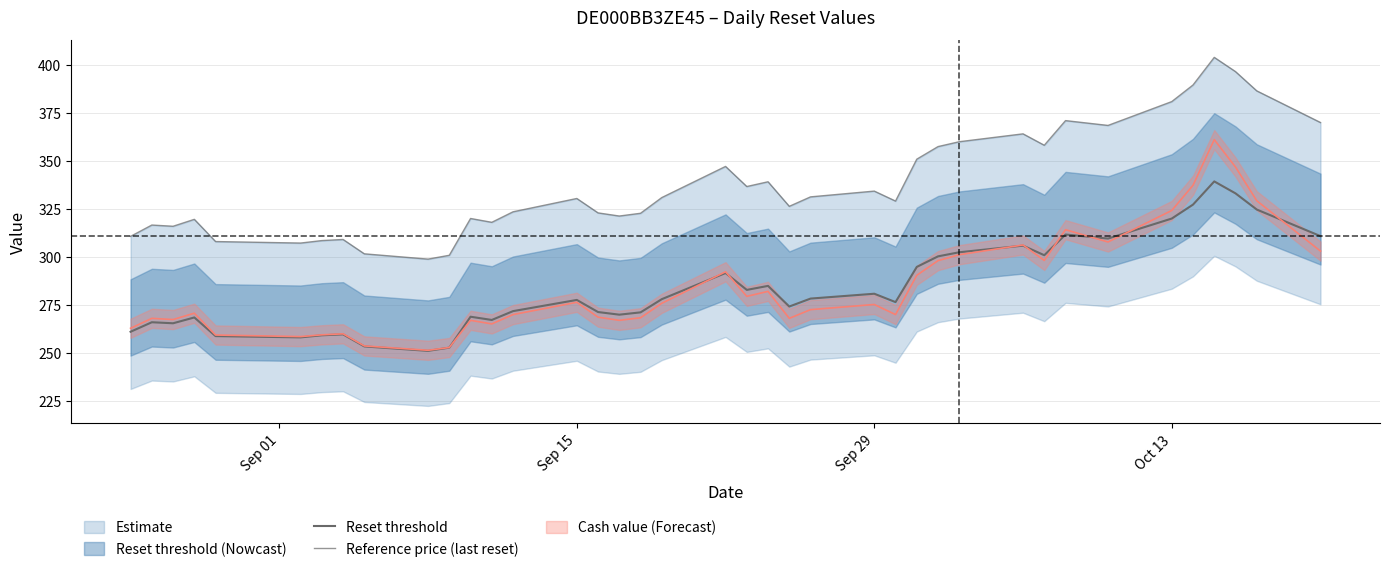

Reading left to right, transcribe all the data shown in this chart.

Reset threshold: 261.0	265.9	265.4	268.4	258.7	258.0	259.1	259.6	253.3	251.0	252.7	268.8	267.1	271.7	277.6	271.2	269.9	271.1	278.0	291.6	282.8	284.9	274.1	278.3	280.8	276.4	294.8	300.3	302.4	305.8	300.9	311.6	309.5	320.0	327.2	339.3	333.1	324.7	310.8
Reference price (last reset): 310.7	316.6	315.9	319.6	308.0	307.2	308.5	309.1	301.6	298.8	300.8	320.0	318.0	323.5	330.4	322.9	321.3	322.7	330.9	347.1	336.6	339.1	326.3	331.3	334.3	329.1	350.9	357.5	360.0	364.1	358.2	371.0	368.5	380.9	389.6	403.9	396.5	386.5	370.0